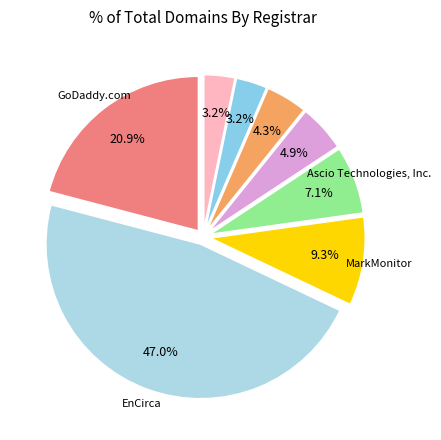

How many slices are in this pie chart?

8